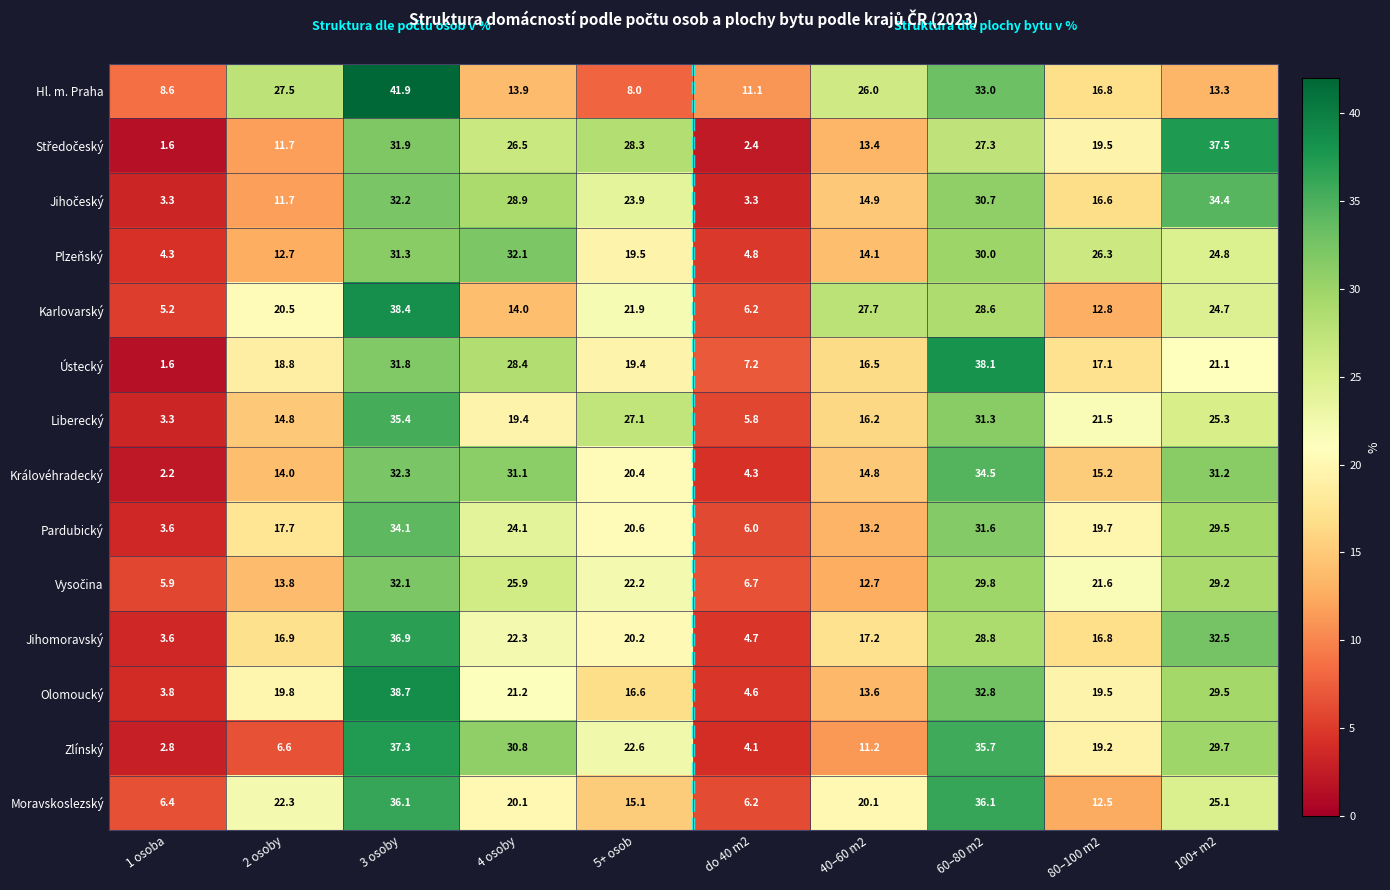

At which label is Karlovarský closest to 21?

2 osoby